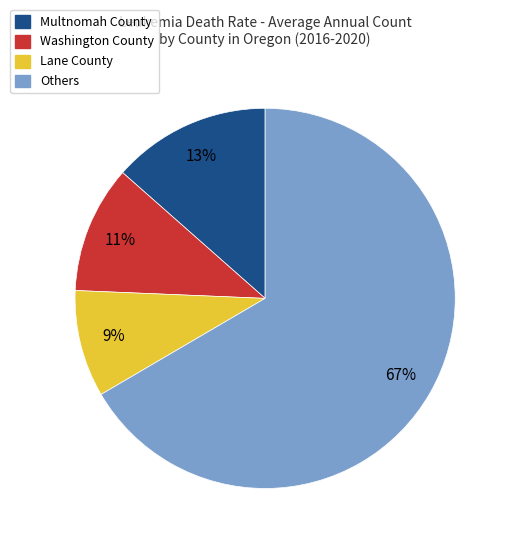

How many slices are in this pie chart?

4